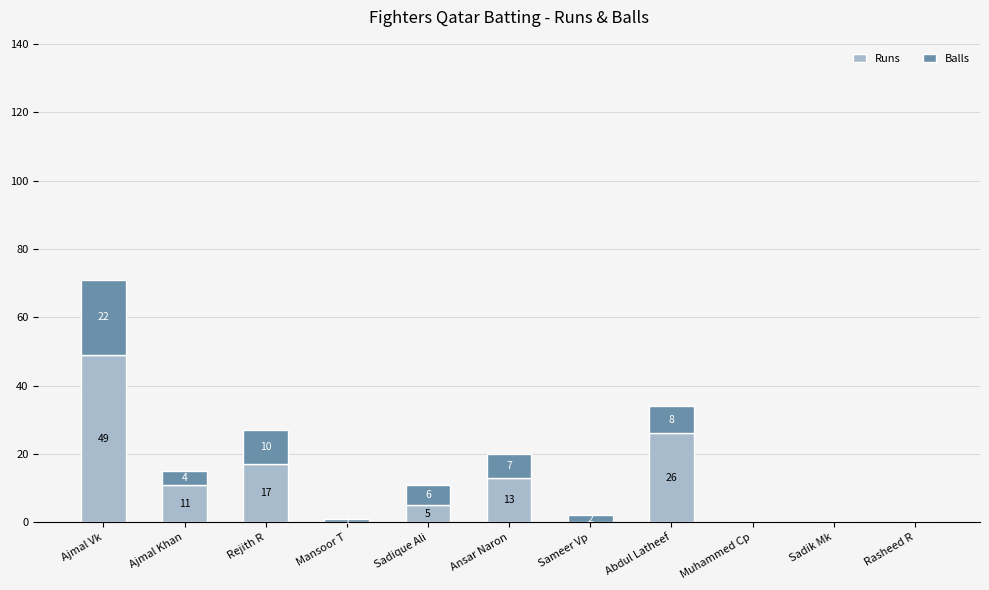

How many values in Runs are above zero?

6